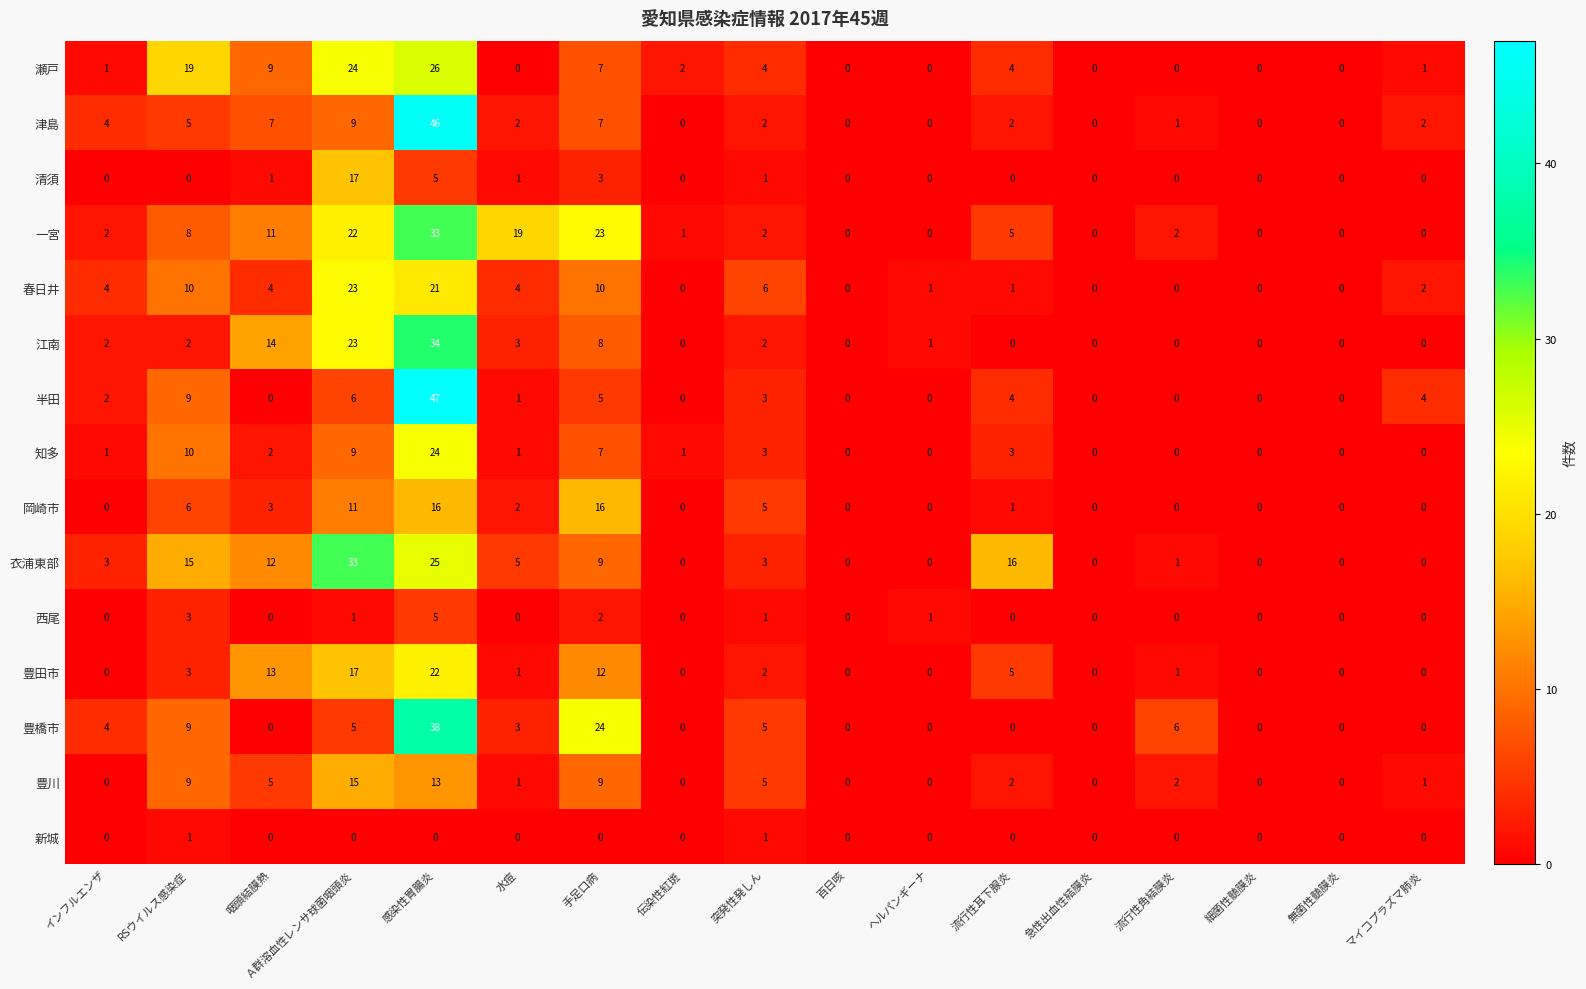

Which series has the largest total across all categories?

一宮